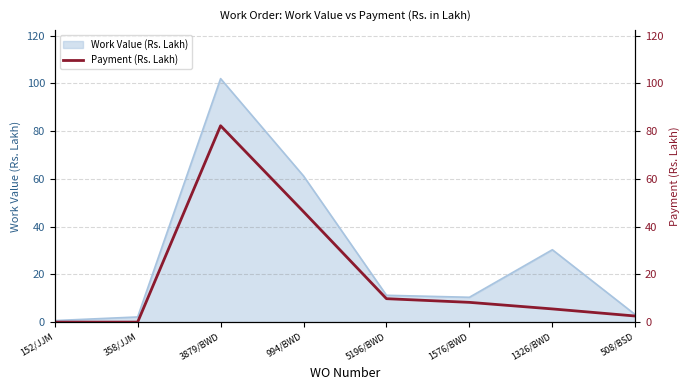

Which has a higher value, 152/JJM or 1326/BWD?

1326/BWD